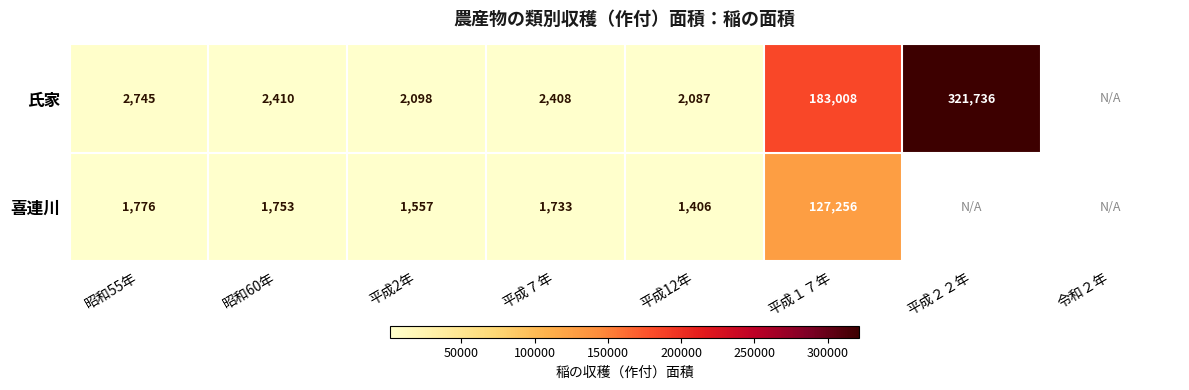

Rank the series at 平成７年 from lowest to highest value.

喜連川, 氏家